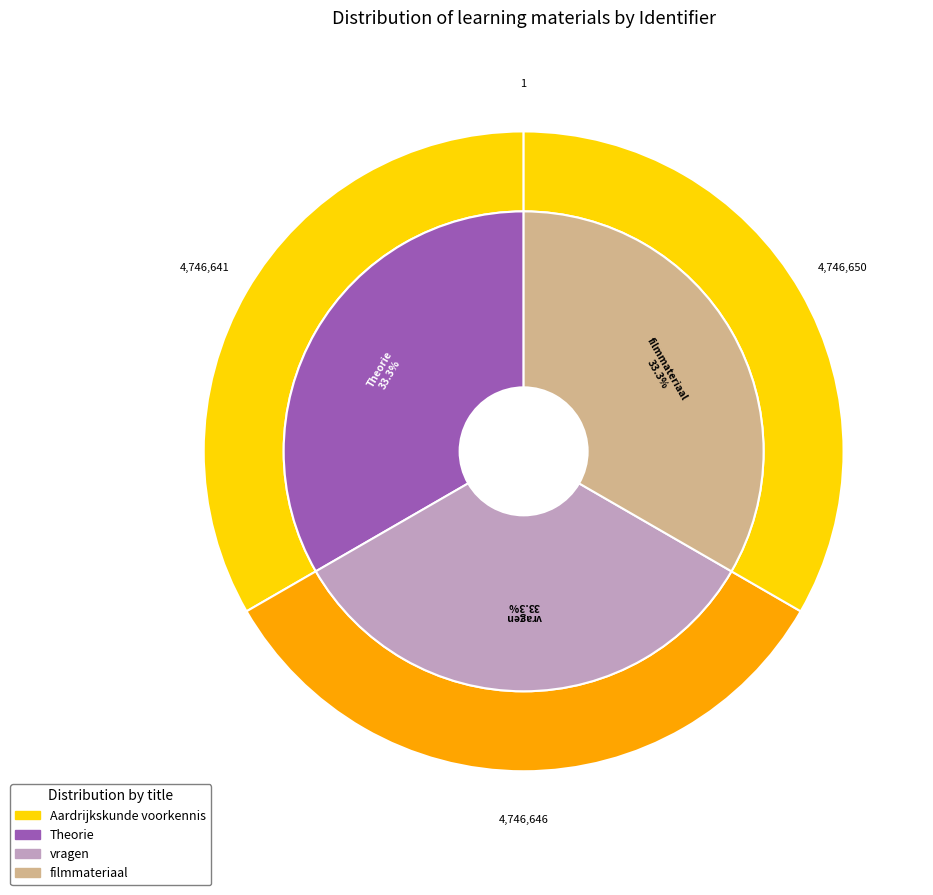

Which category has the biggest portion of the pie?

filmmateriaal